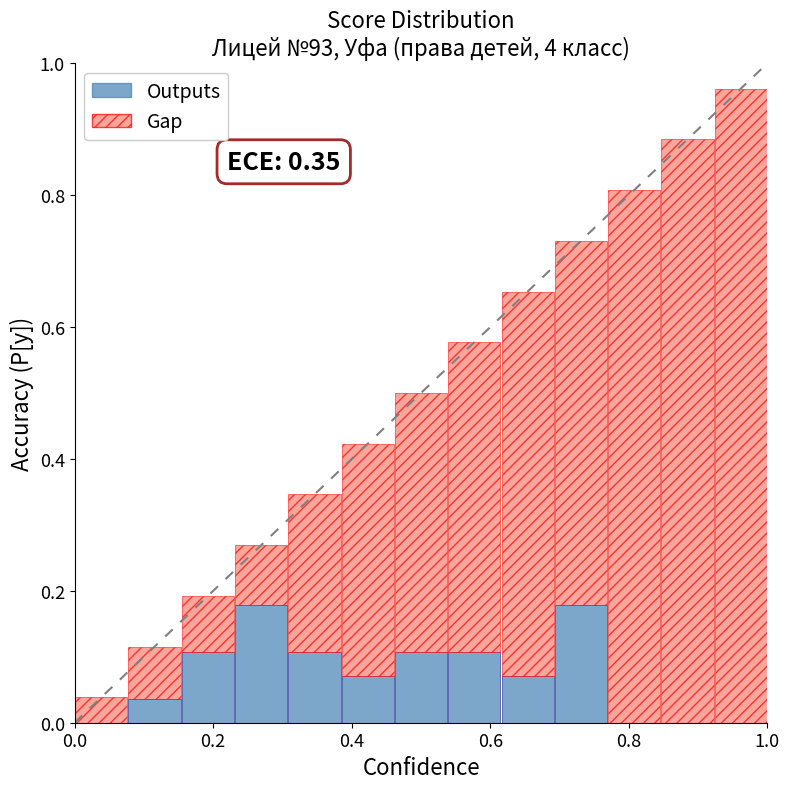

What is the average value of the Outputs series?

0.1